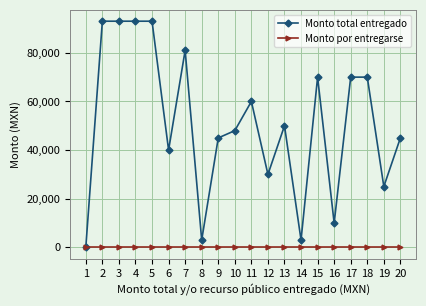

Which series has the widest spread of values?

Monto total entregado